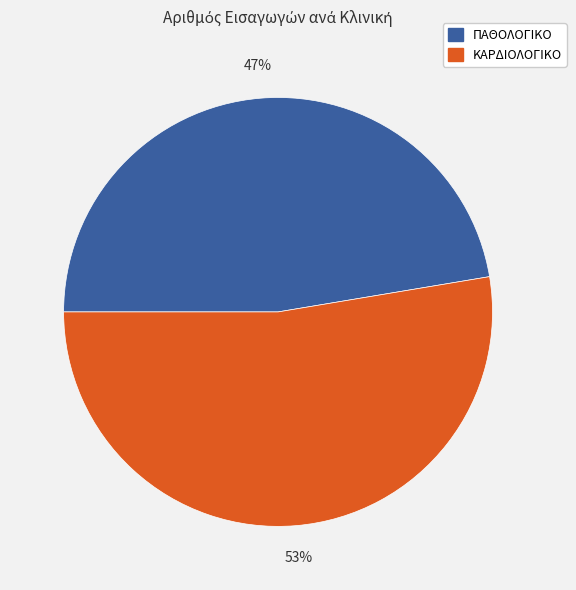

Which slice is the smallest?

ΠΑΘΟΛΟΓΙΚΟ